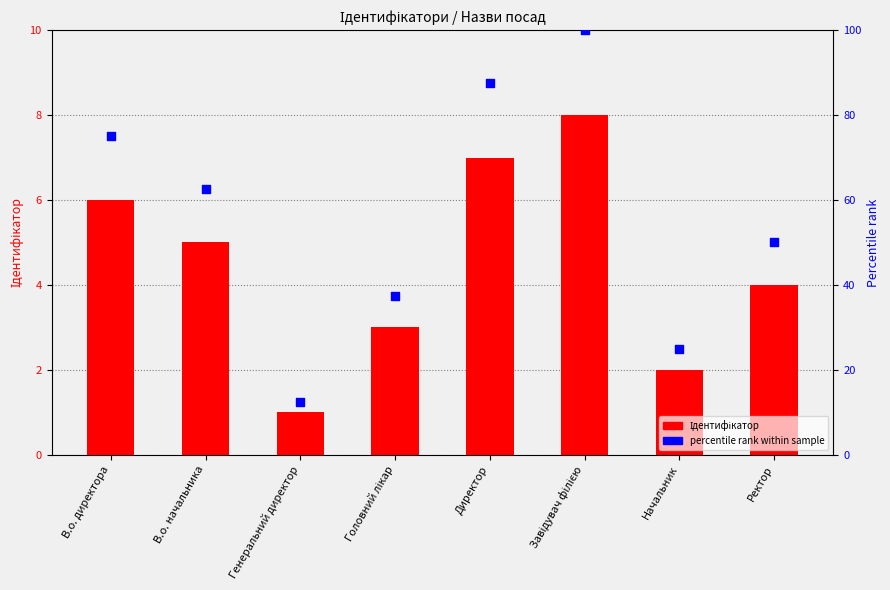

Which series contains the highest Y value?

percentile rank within sample